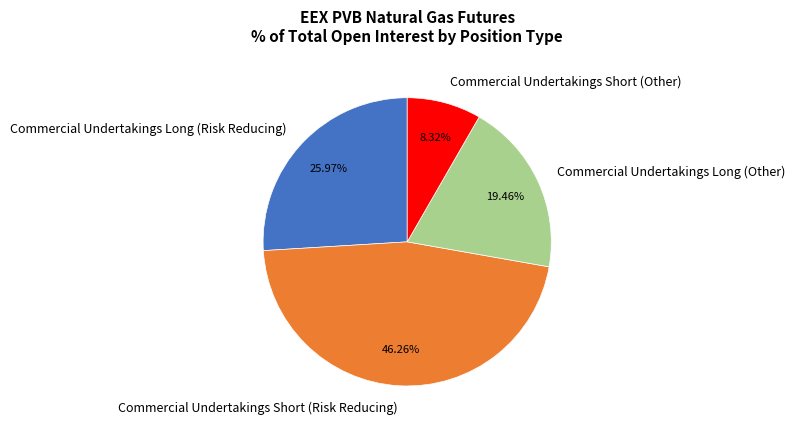

Which category has the smallest portion of the pie?

Commercial Undertakings Short (Other)